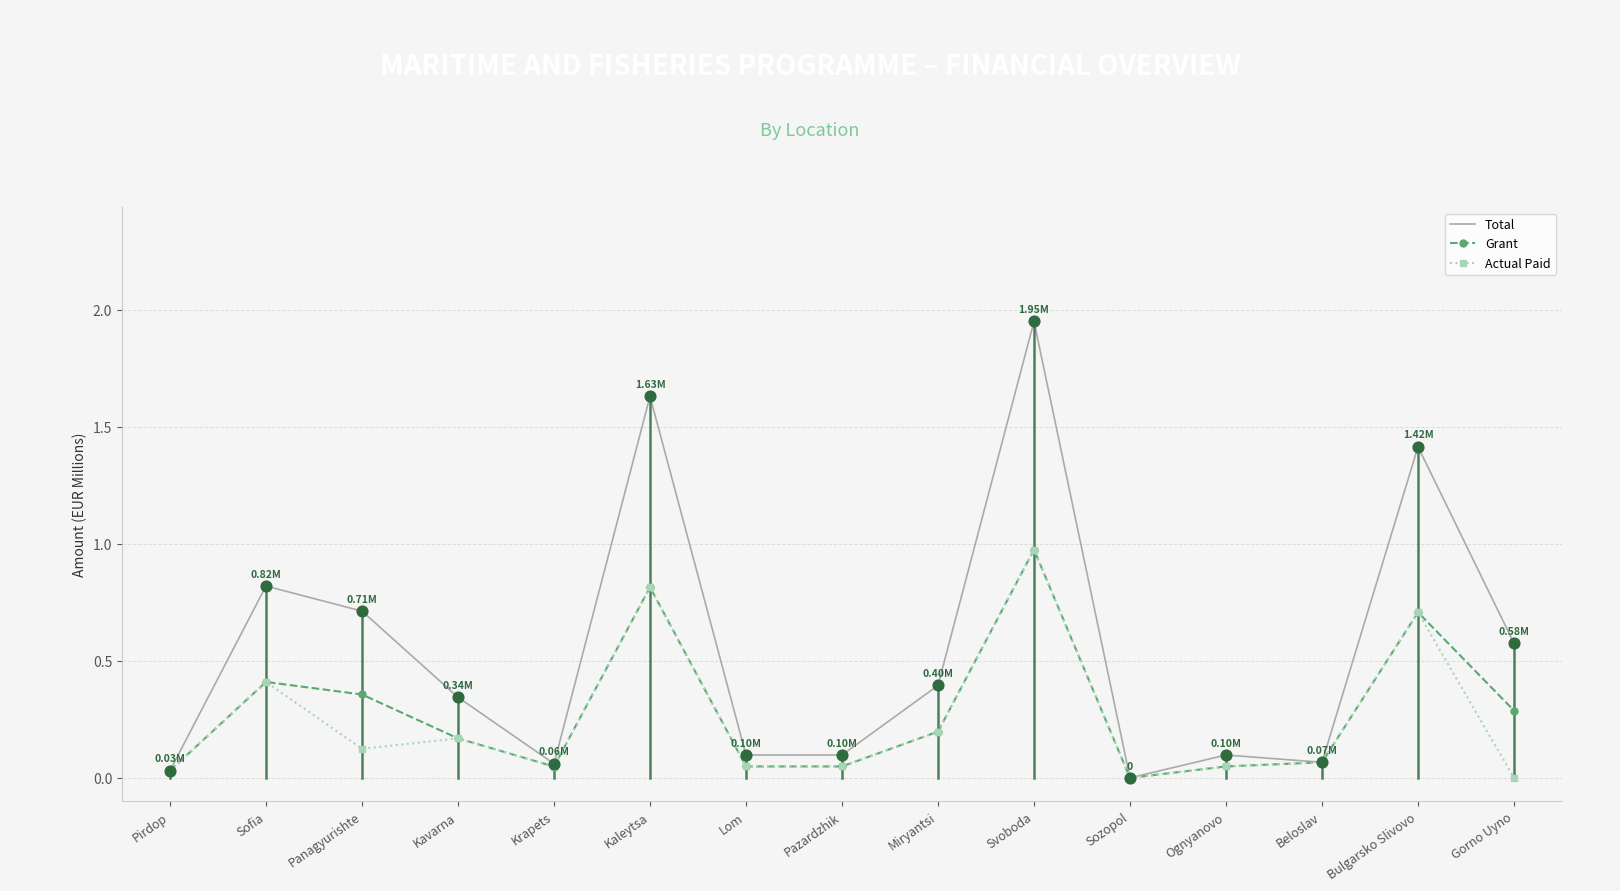

Which series has the largest range (max minus min)?

Total